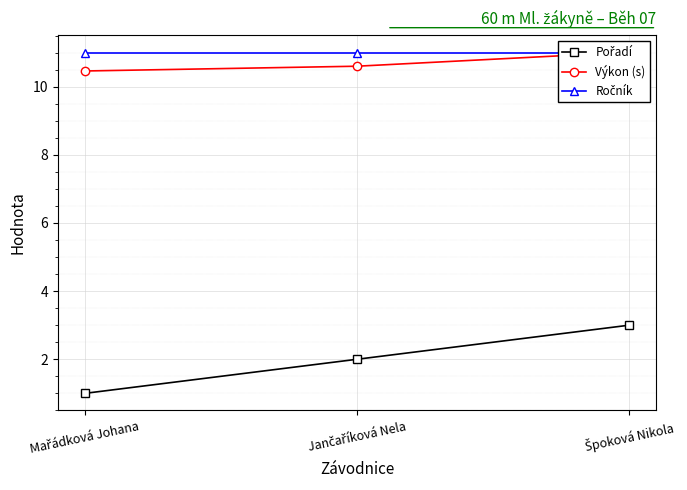

What is the maximum value for Pořadí?

3.0